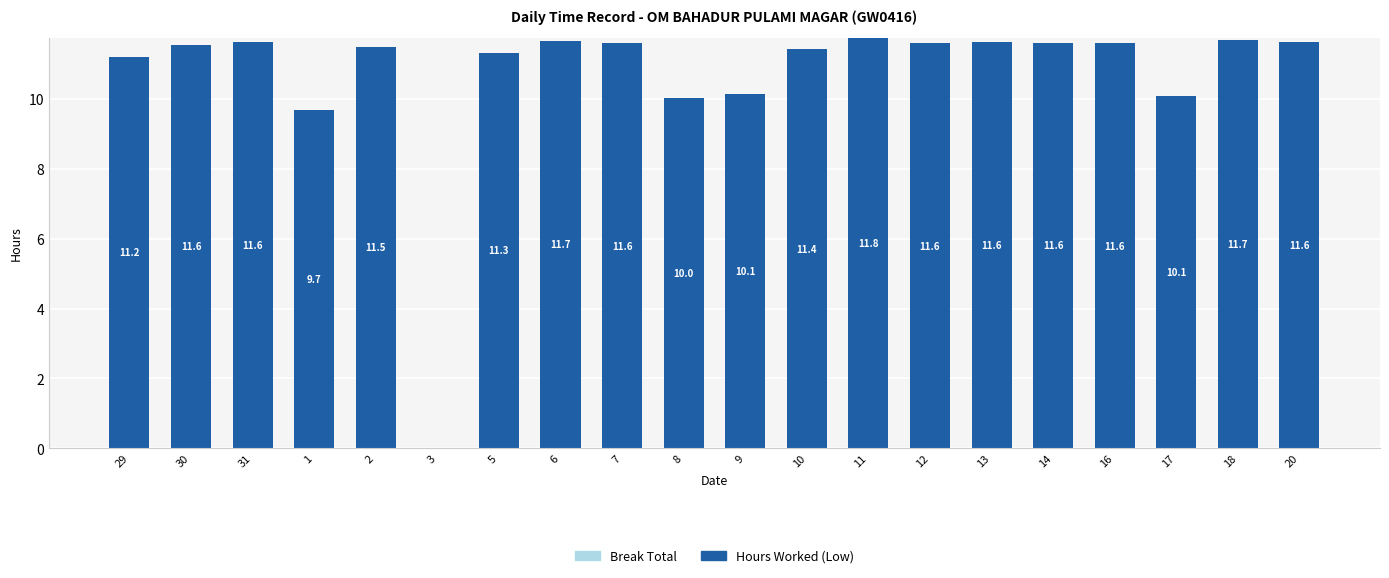

What is the approximate value at 16?

11.6